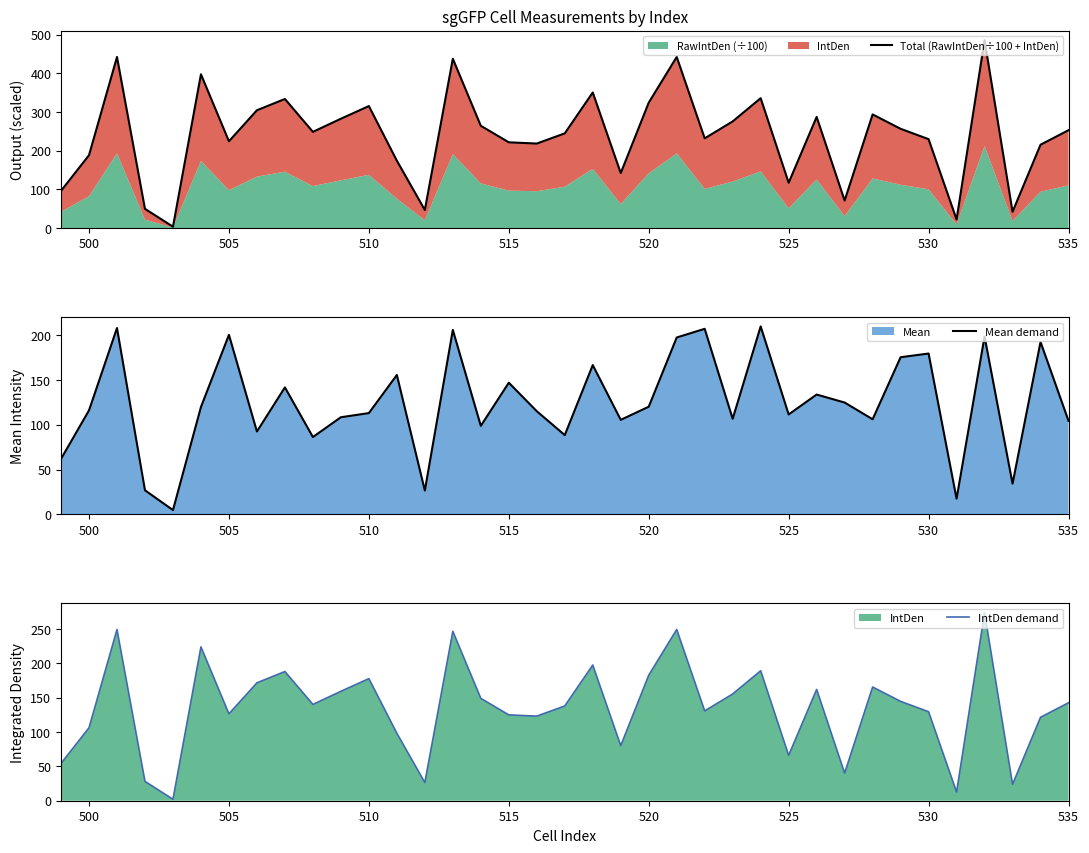

True or false: Mean demand has a value of 165.3 at 525.

False